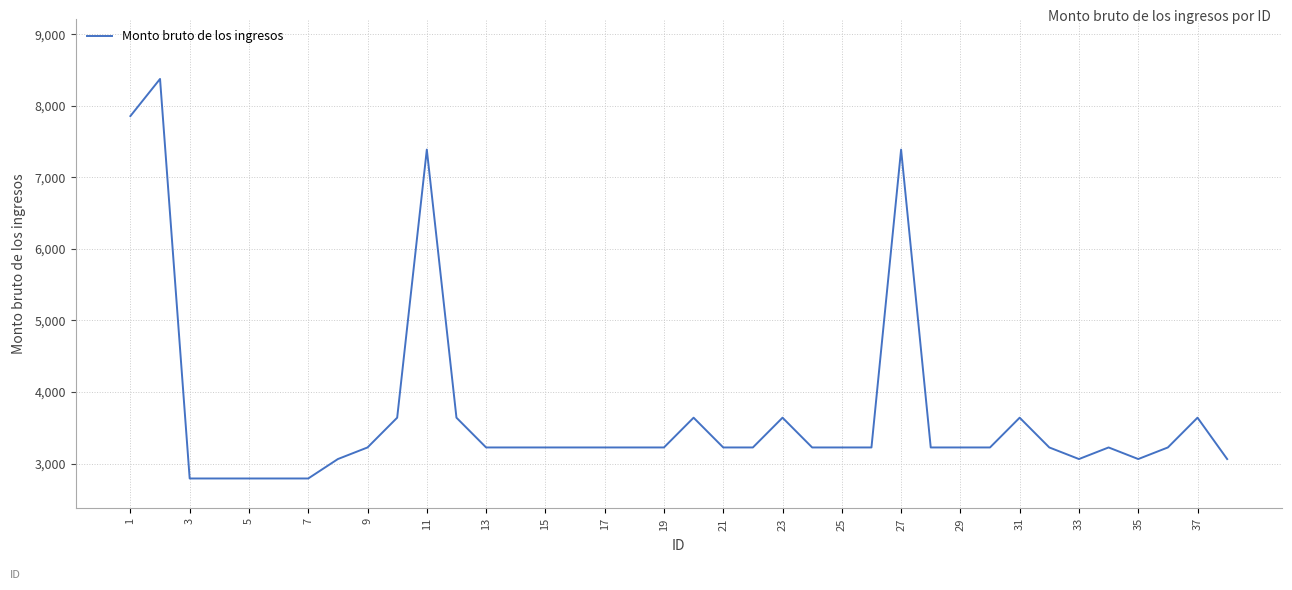

What is the difference between the maximum and second lowest values?

5583.0